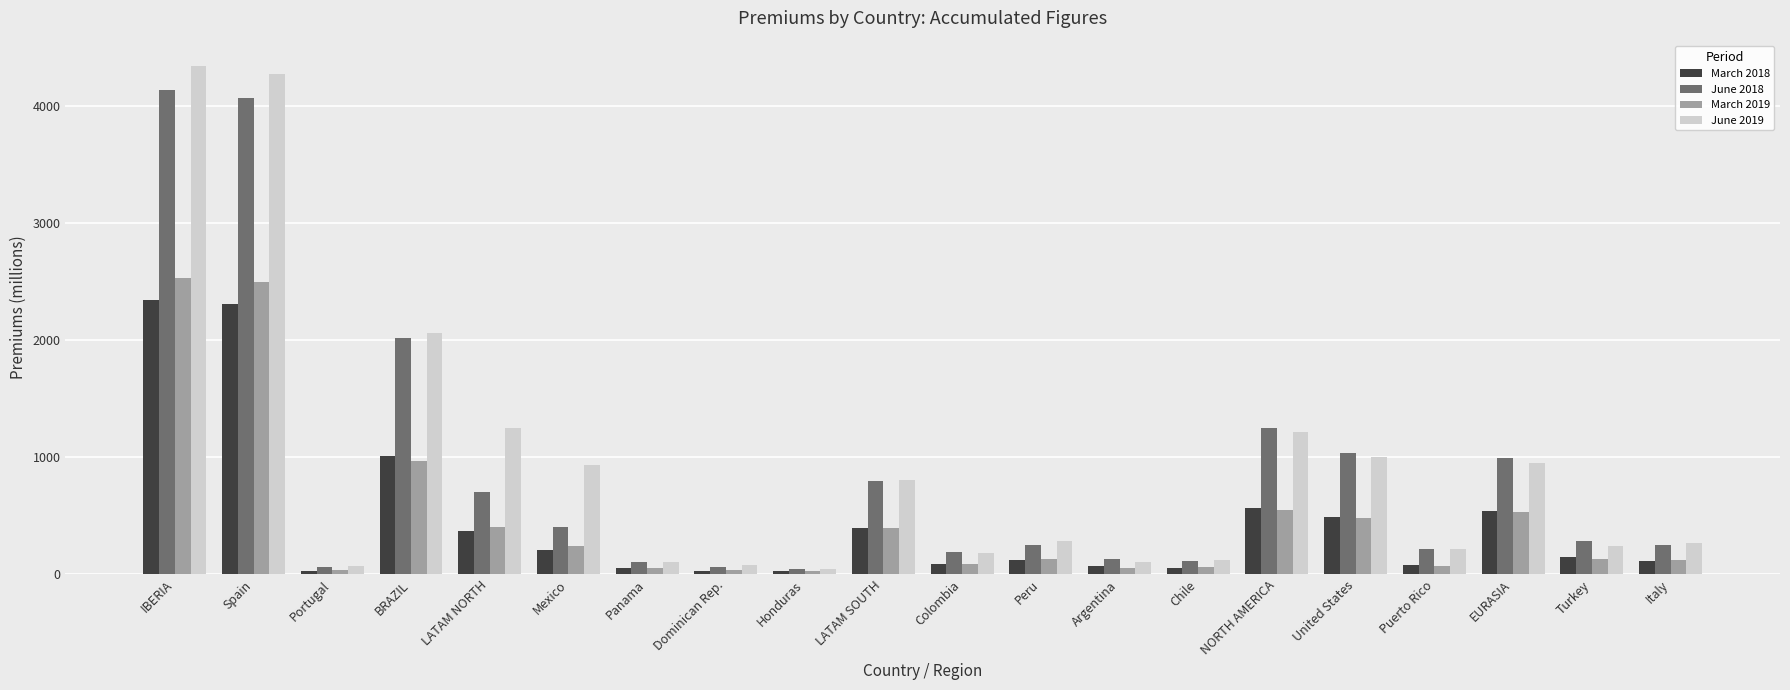

What is the approximate value of March 2018 at IBERIA?

2342.4